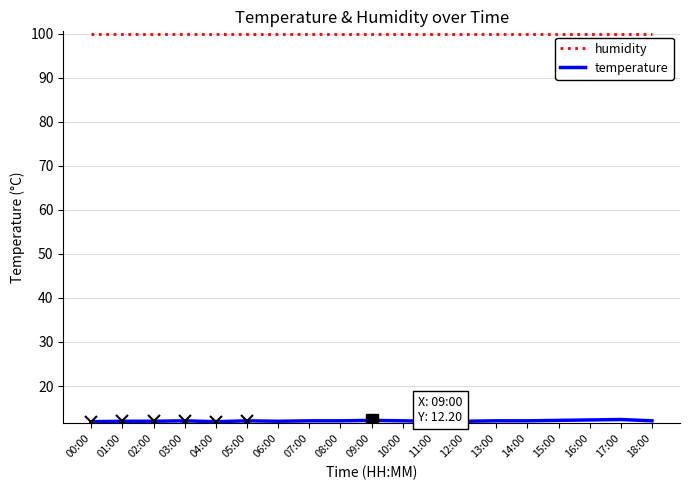

What is the difference between the second highest and second lowest values in the temperature series?

0.4